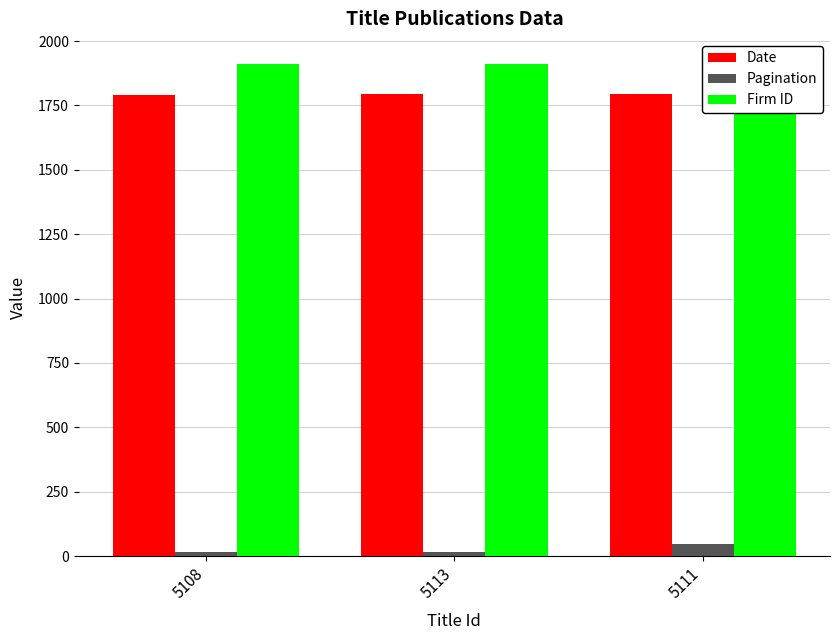

What is the label of the 3rd bar from the left?

5111